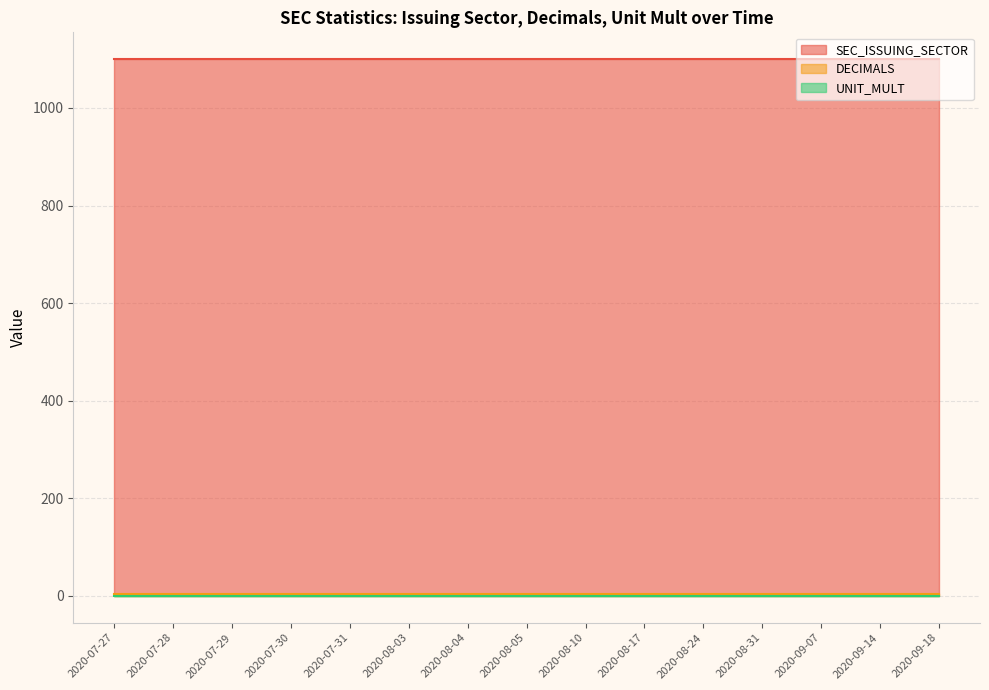

Count the number of data series in this chart.

3